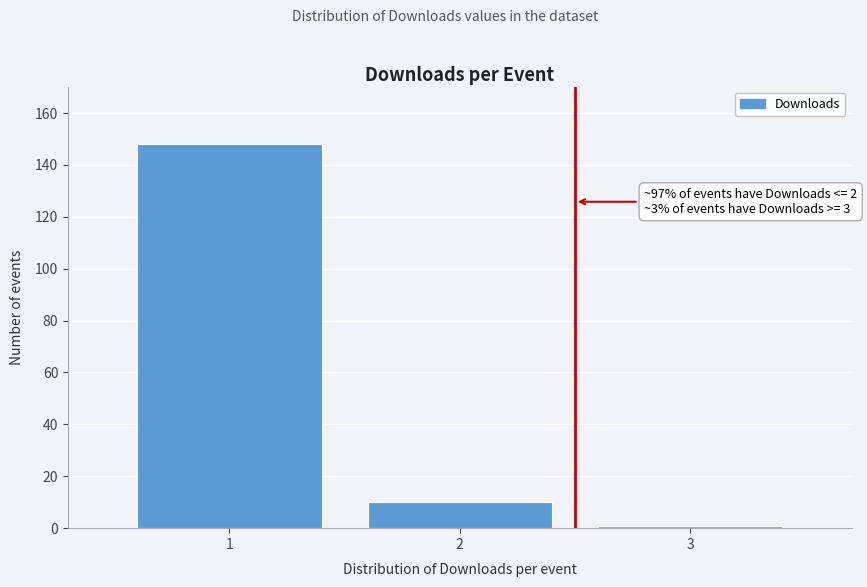

Reading left to right, extract all data points from this chart.

148	10	1